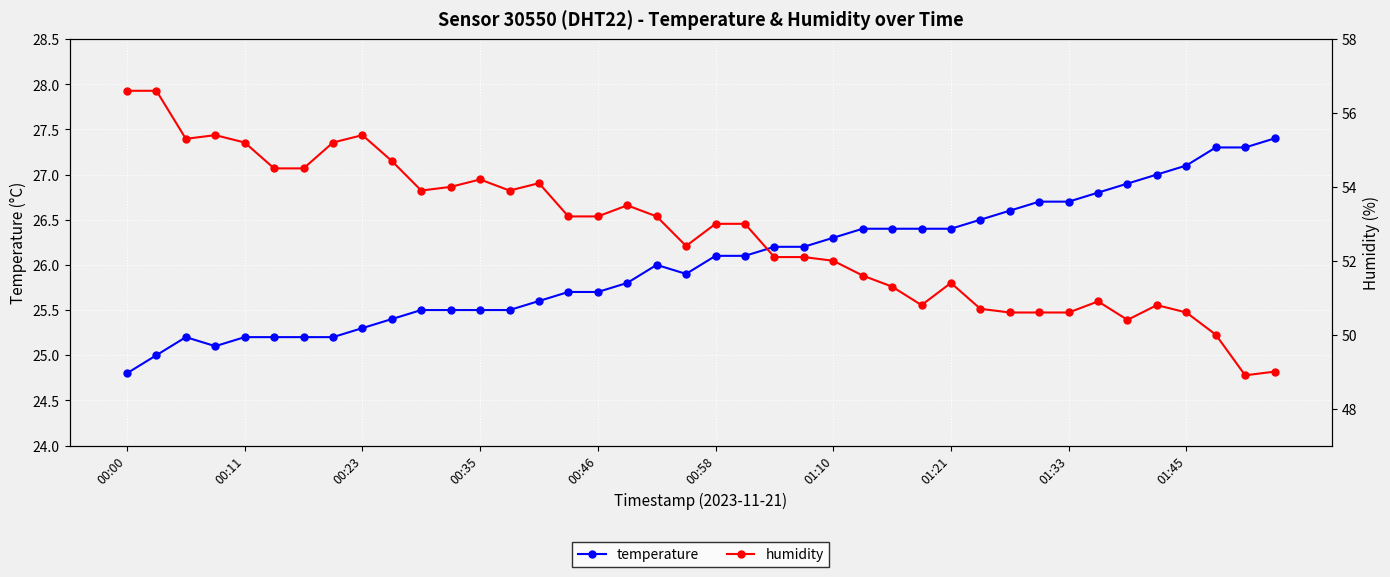

Which category has the lowest value in the temperature series?

00:00